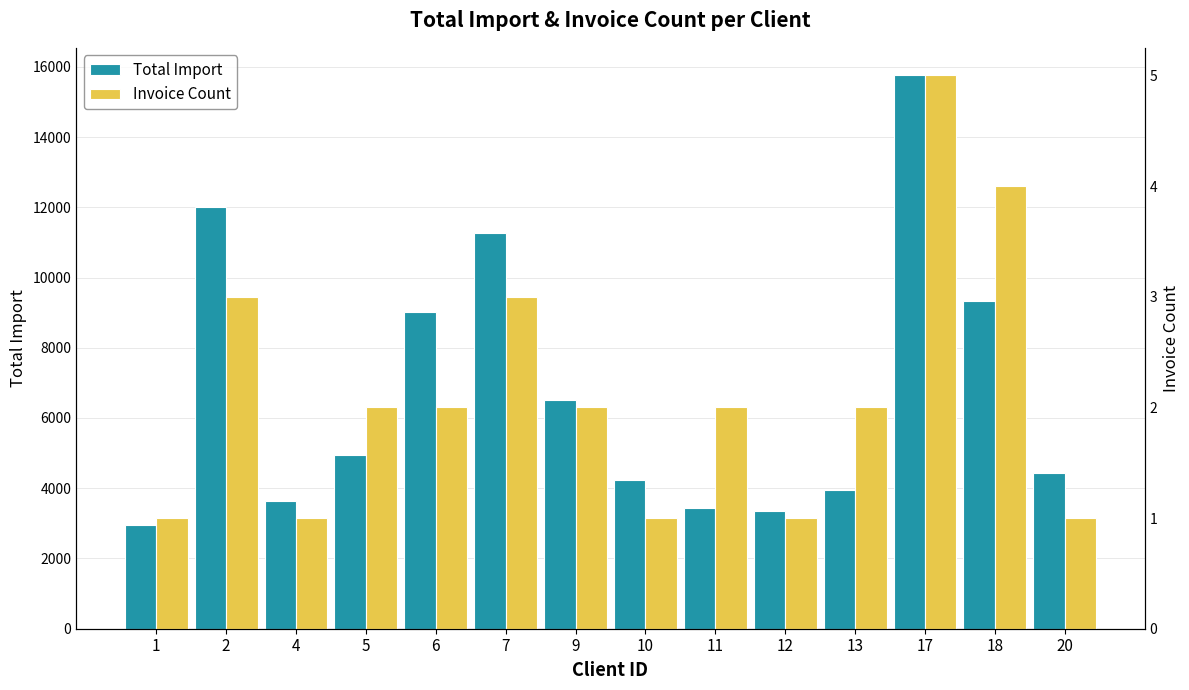

What is the sum of the Invoice Count values at 7 and 5?

5.0